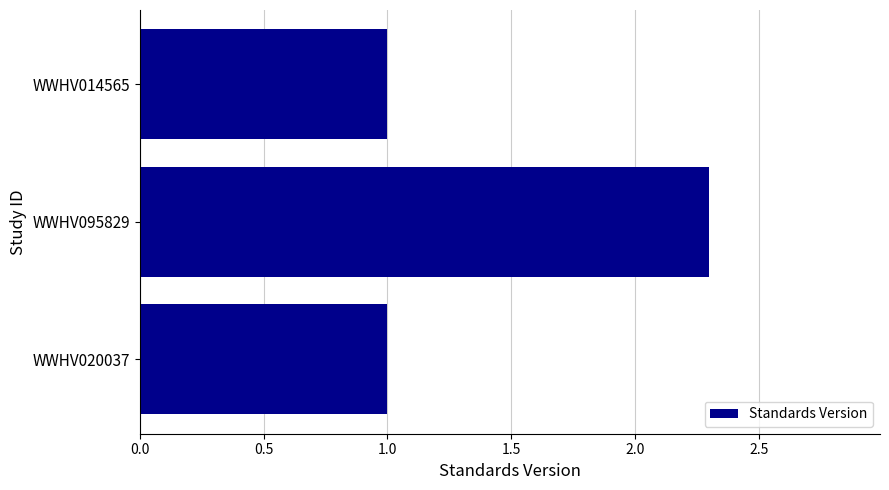

What is the average value?

1.4